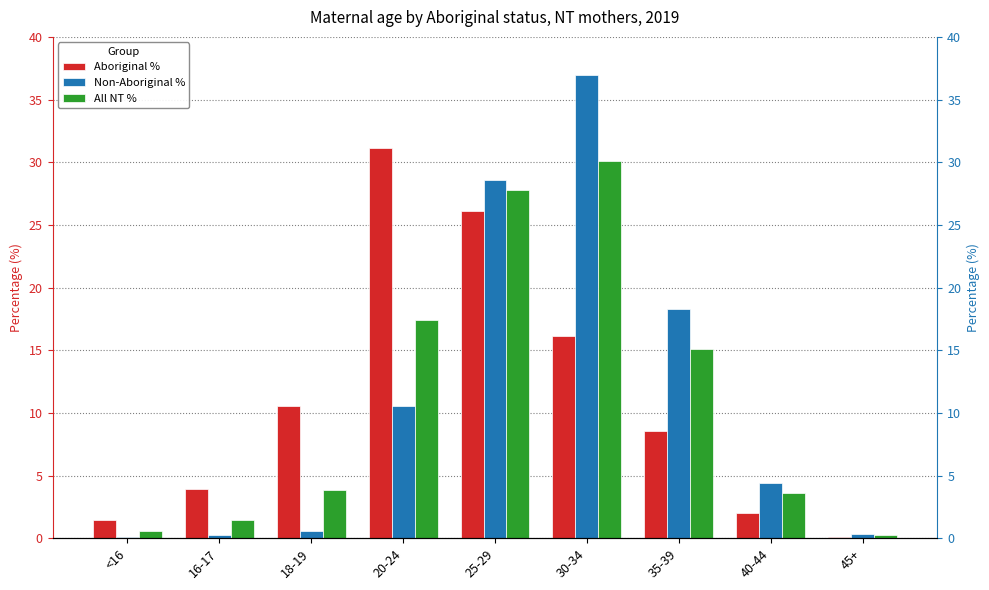

Reading left to right, list all the values displayed in this chart.

Aboriginal %: <16=1.5	16-17=3.9	18-19=10.6	20-24=31.1	25-29=26.1	30-34=16.1	35-39=8.6	40-44=2.0	45+=0.1
Non-Aboriginal %: <16=0.1	16-17=0.3	18-19=0.6	20-24=10.6	25-29=28.6	30-34=37.0	35-39=18.3	40-44=4.4	45+=0.3
All NT %: <16=0.5	16-17=1.5	18-19=3.9	20-24=17.4	25-29=27.8	30-34=30.1	35-39=15.1	40-44=3.6	45+=0.2